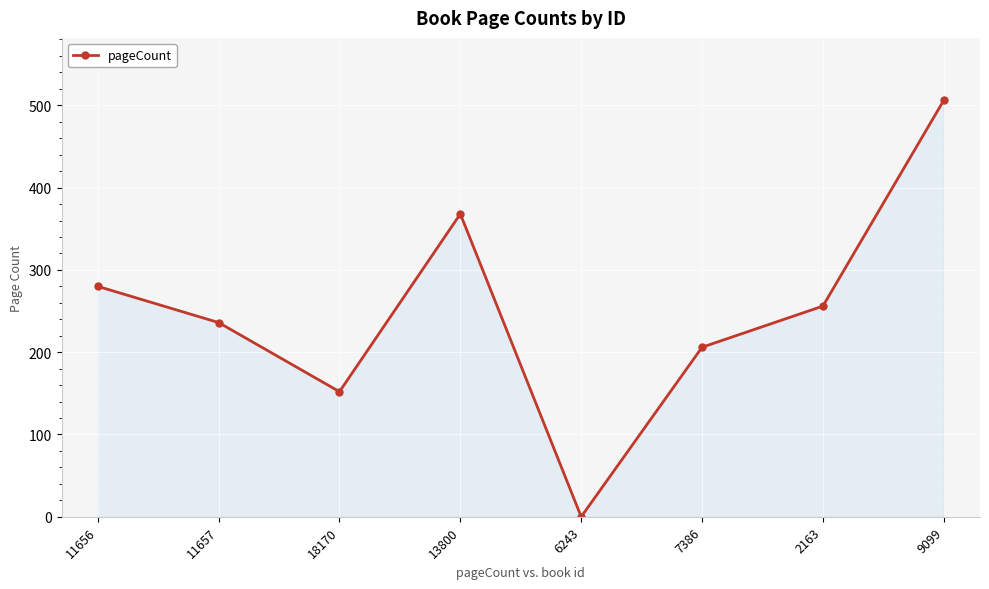

What is the greatest value displayed?

506